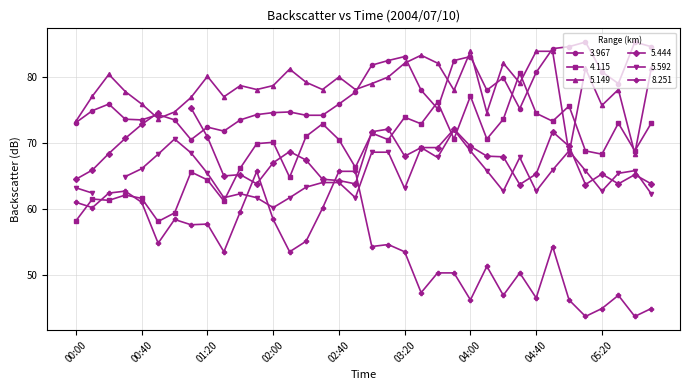

True or false: 8.251 and 4.115 cross at least once.

True